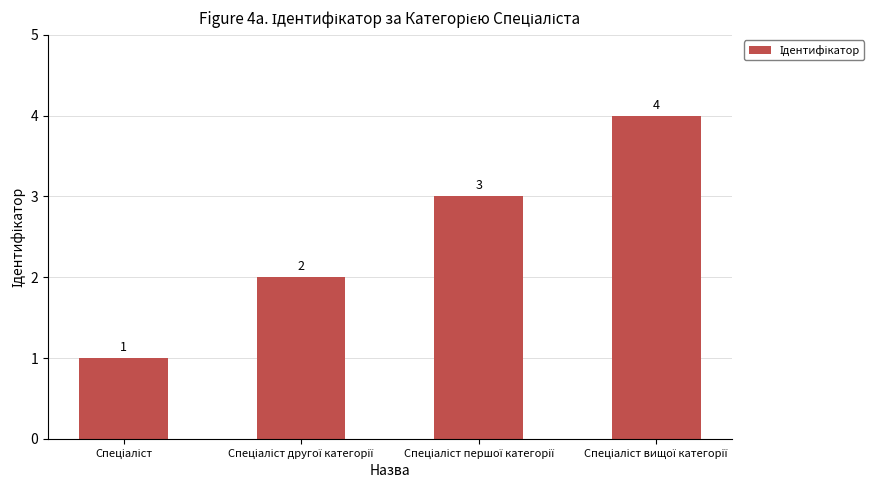

What is the minimum value shown in the chart?

1